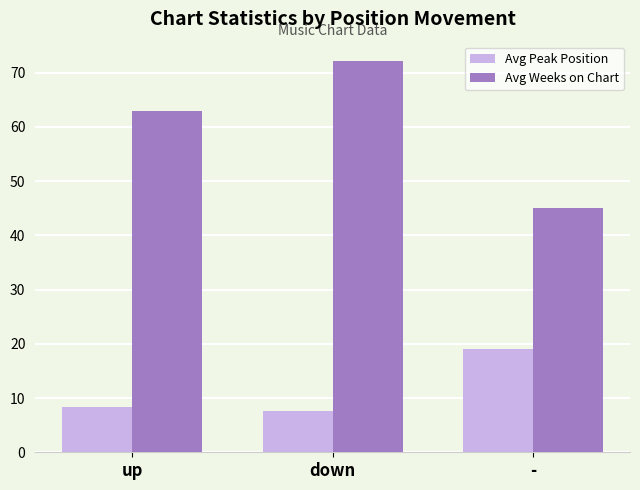

Rank the series by their average value, from lowest to highest.

Avg Peak Position, Avg Weeks on Chart